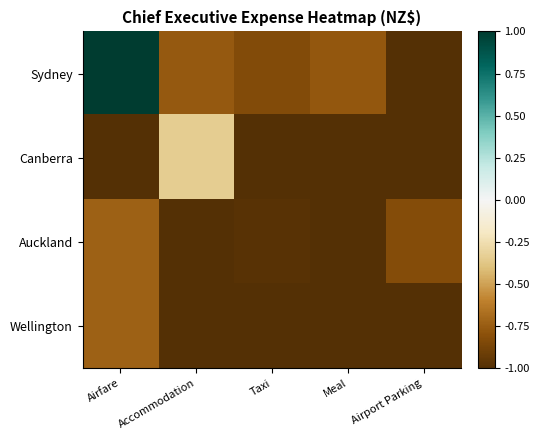

Reading right to left, extract all data points from this chart.

Sydney: Airport Parking=-1.0	Meal=-0.8	Taxi=-0.8	Accommodation=-0.8	Airfare=1.0
Canberra: Airport Parking=-1.0	Meal=-1.0	Taxi=-1.0	Accommodation=-0.3	Airfare=-1.0
Auckland: Airport Parking=-0.8	Meal=-1.0	Taxi=-1.0	Accommodation=-1.0	Airfare=-0.7
Wellington: Airport Parking=-1.0	Meal=-1.0	Taxi=-1.0	Accommodation=-1.0	Airfare=-0.7